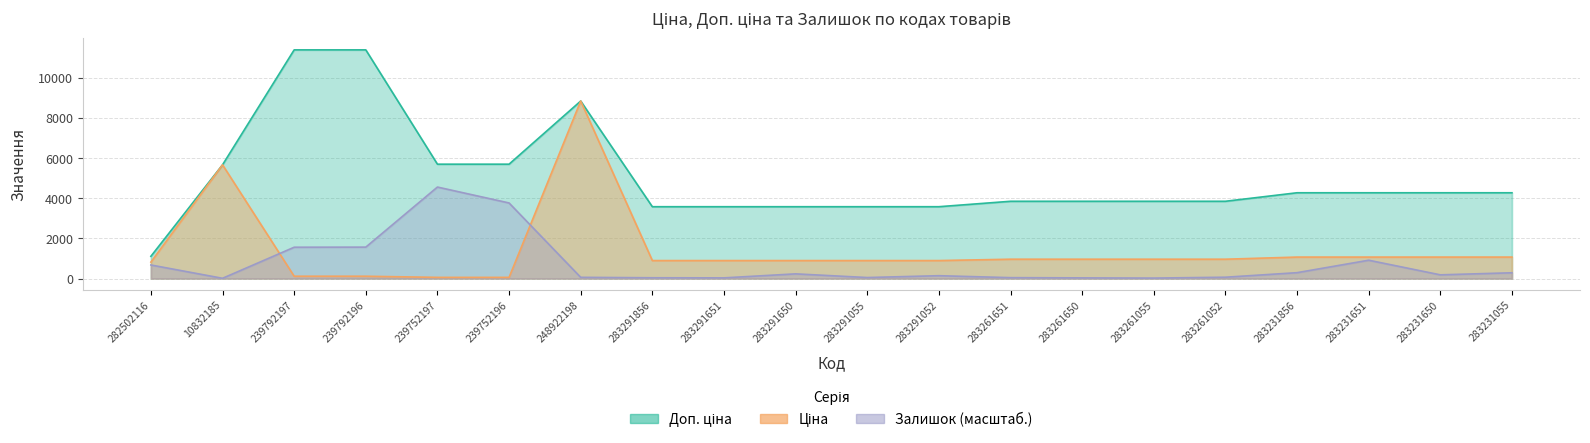

Which series has the largest range (max minus min)?

Доп. ціна